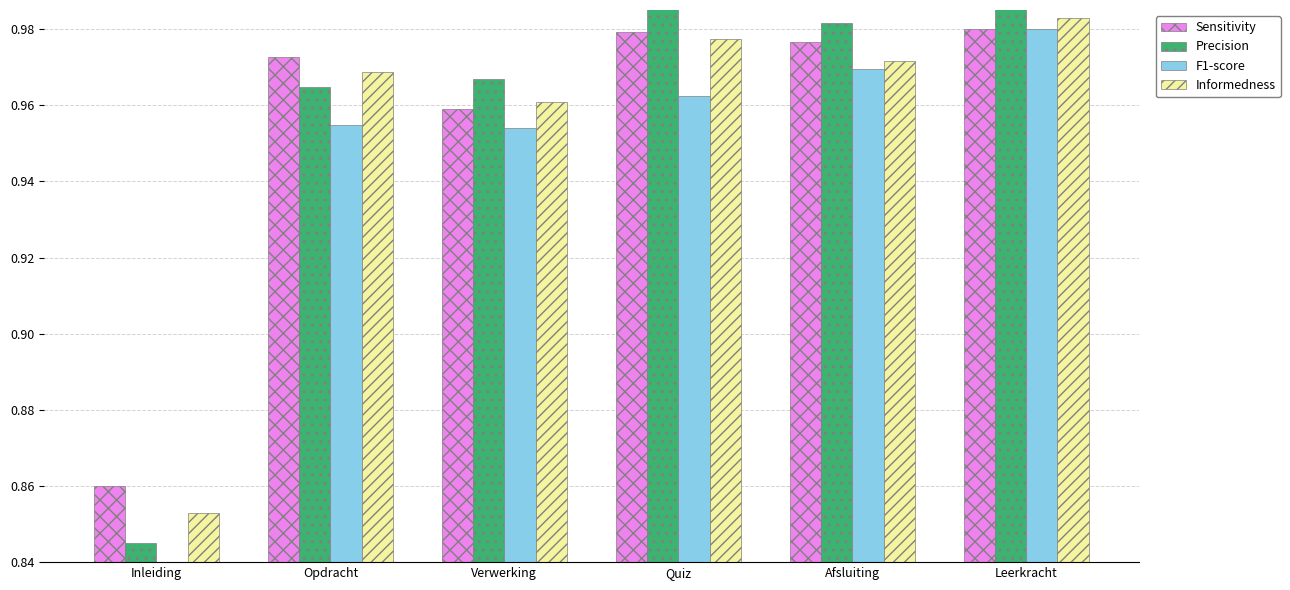

Count the Informedness values in the range 0 to 1.

6